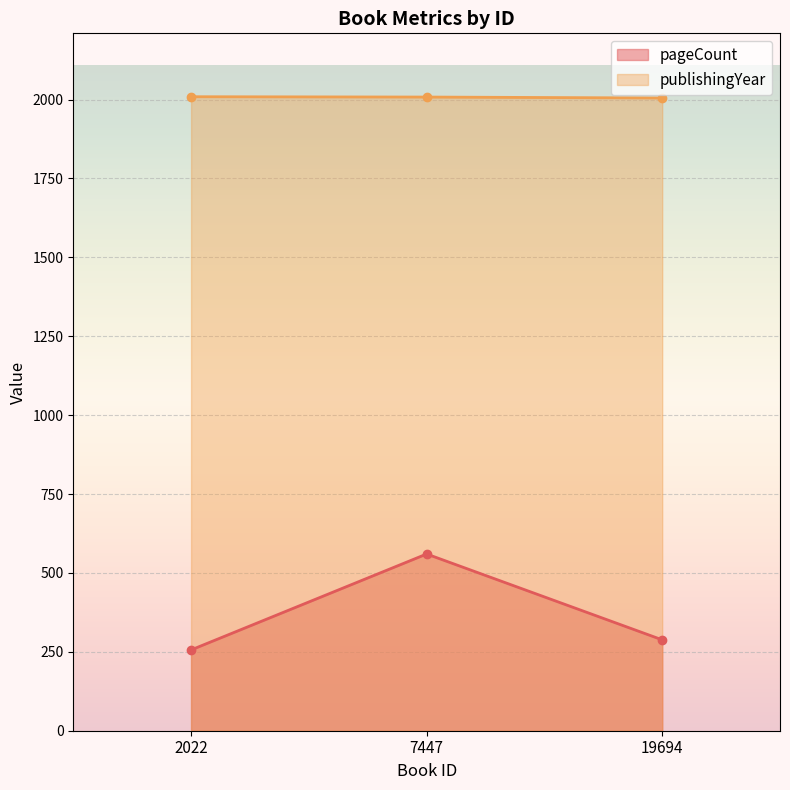

How many data points does each series have?

3